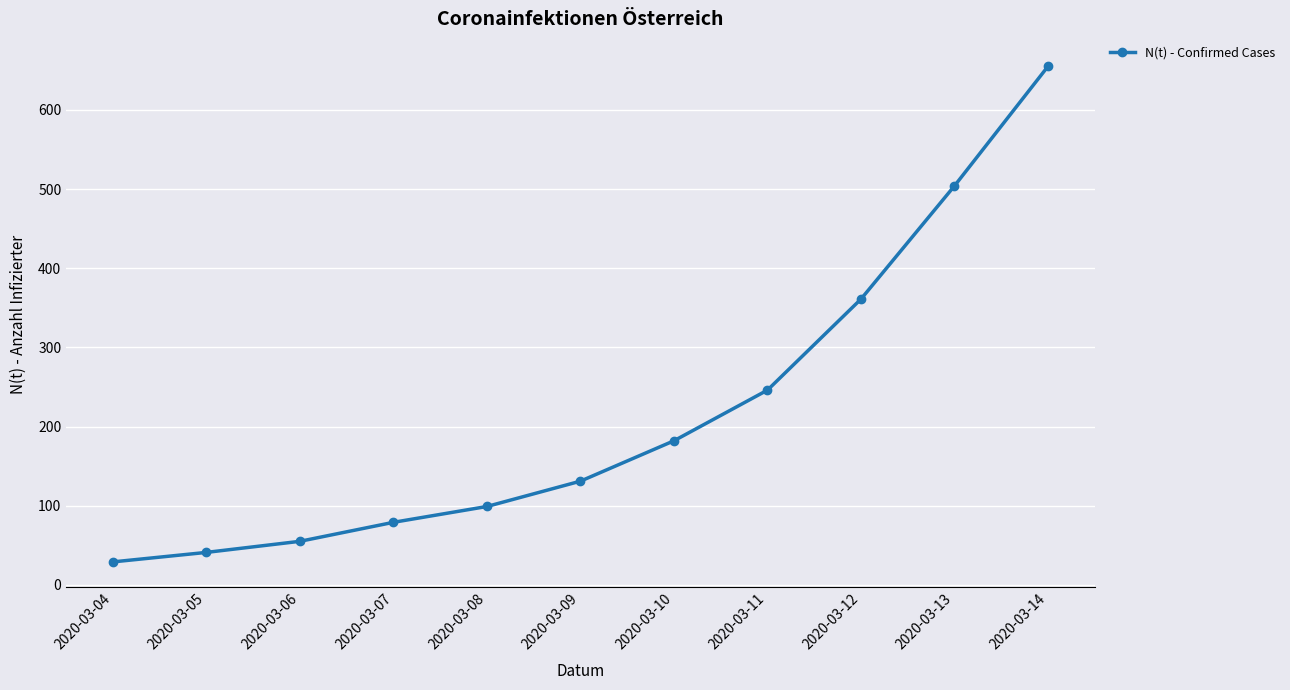

Reading left to right, list all the values displayed in this chart.

29	41	55	79	99	131	182	246	361	504	655